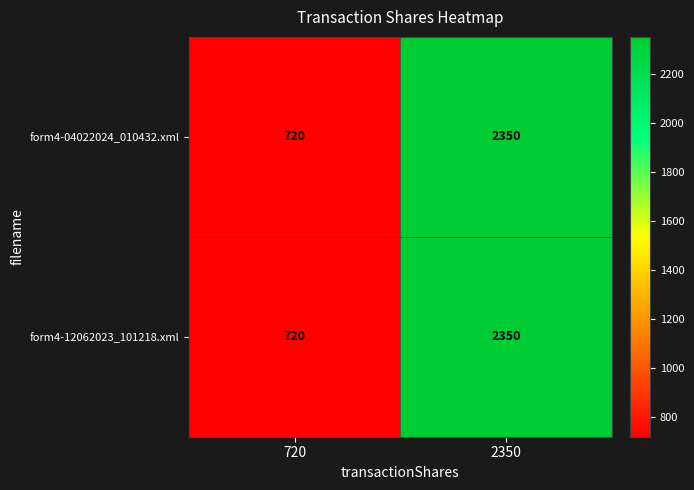

What is the total value across all series at 720?

1440